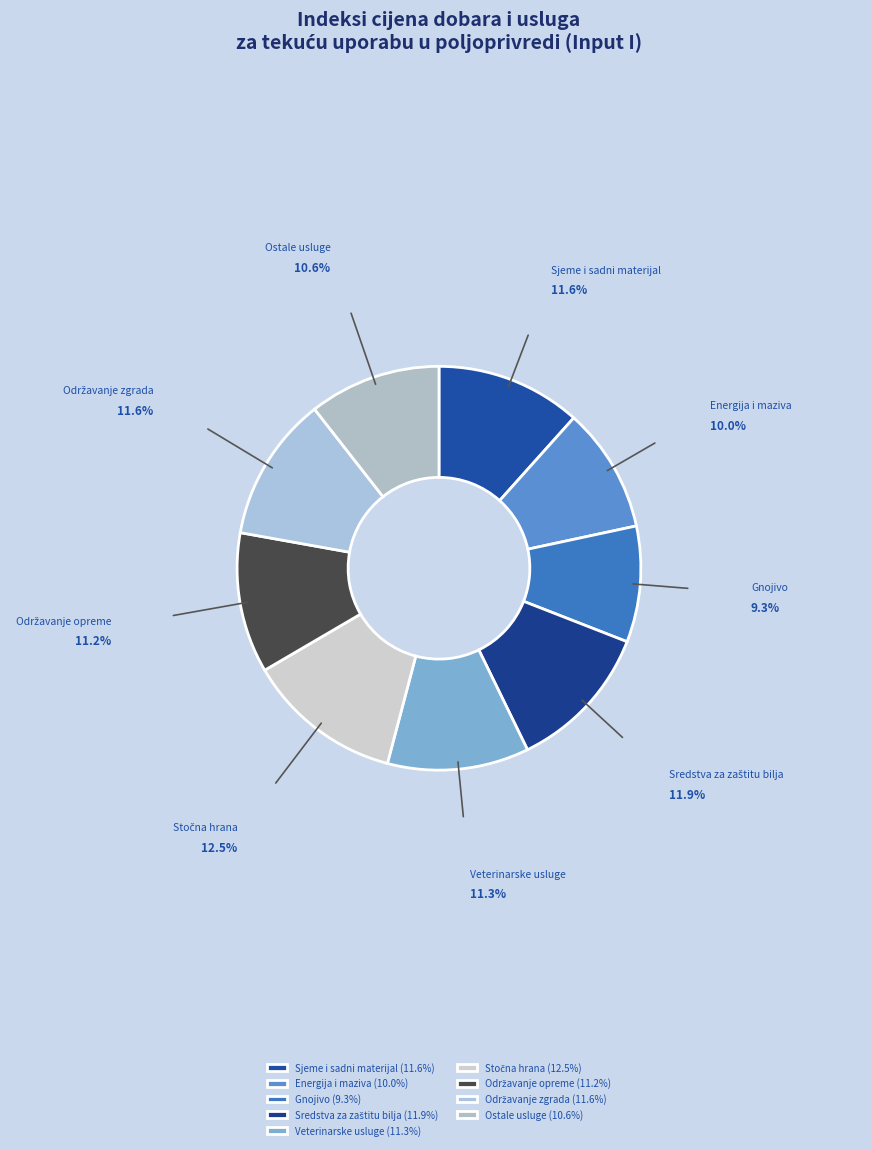

Approximately how many times larger is the value at Sjeme i sadni materijal compared to Gnojivo?

1.3